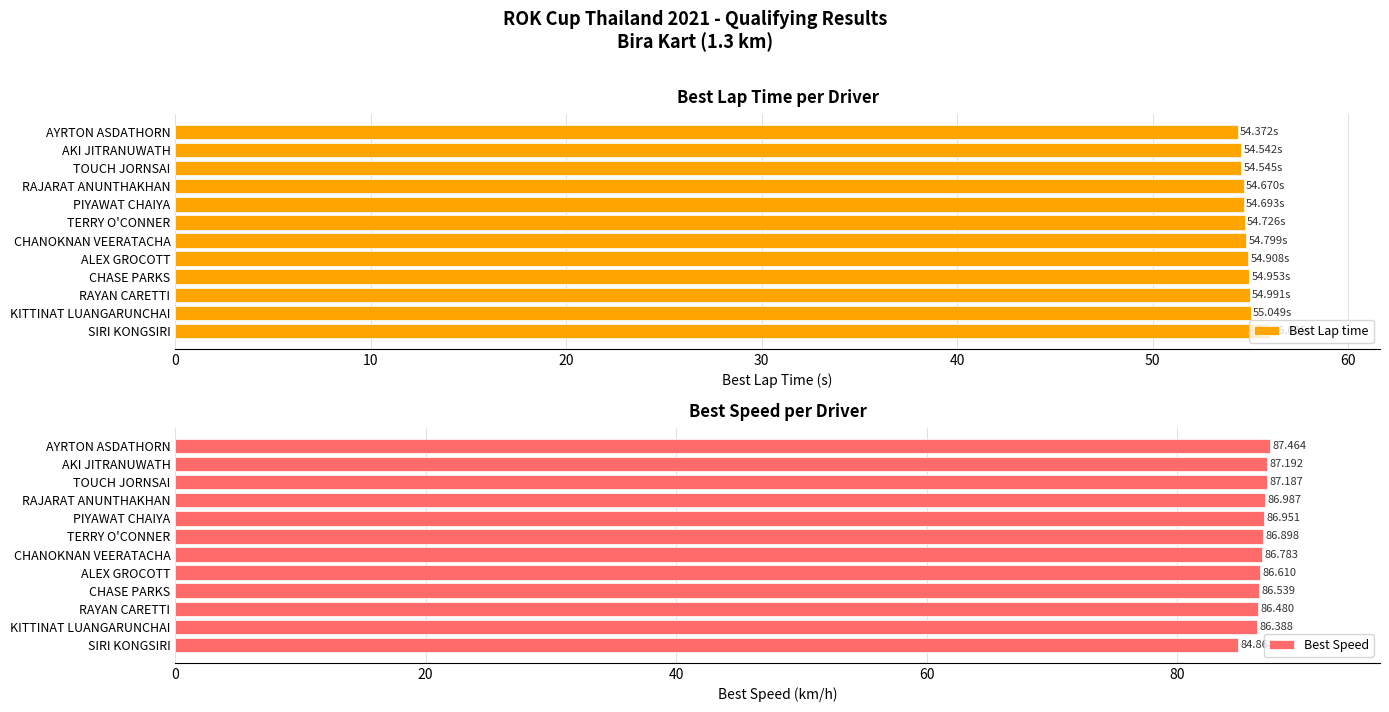

The value of Best Speed at AKI JITRANUWATH is 19.5. True or false?

False